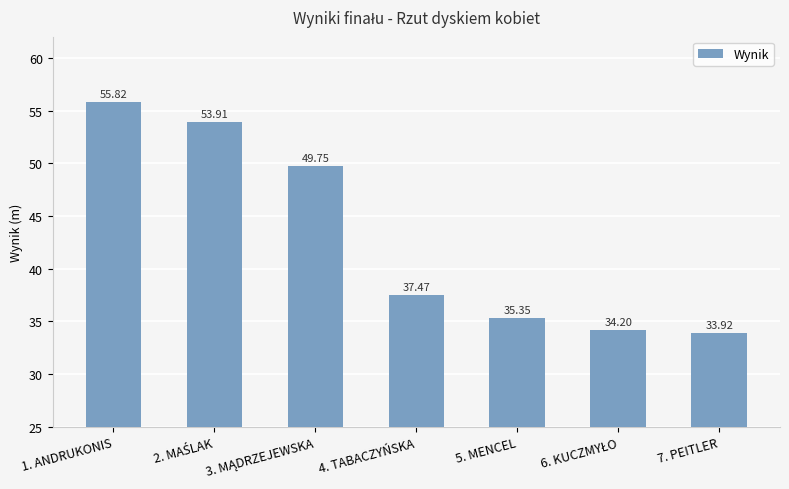

What is the change in value from 5. MENCEL to 7. PEITLER?

-1.4